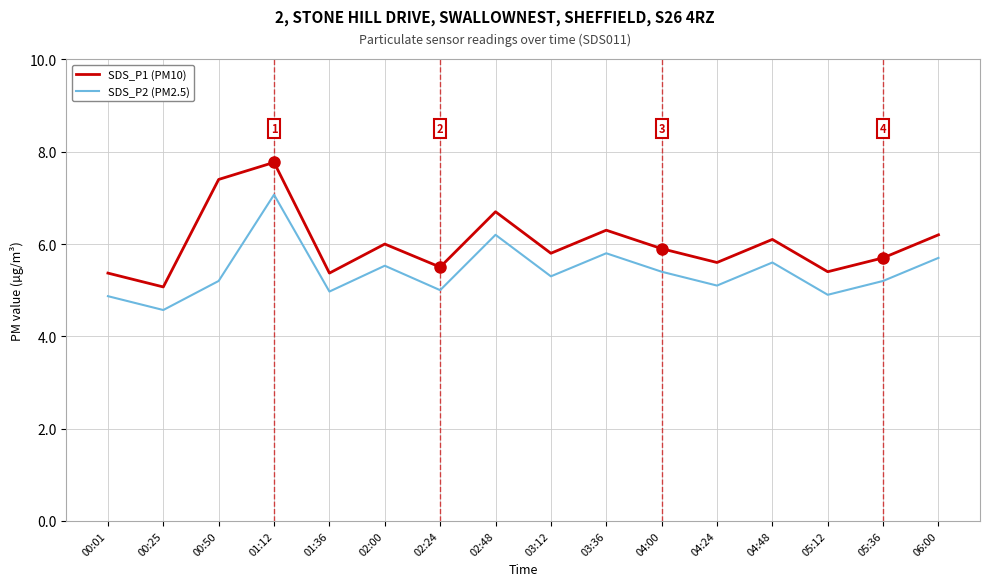

How many lines are shown in the chart?

2